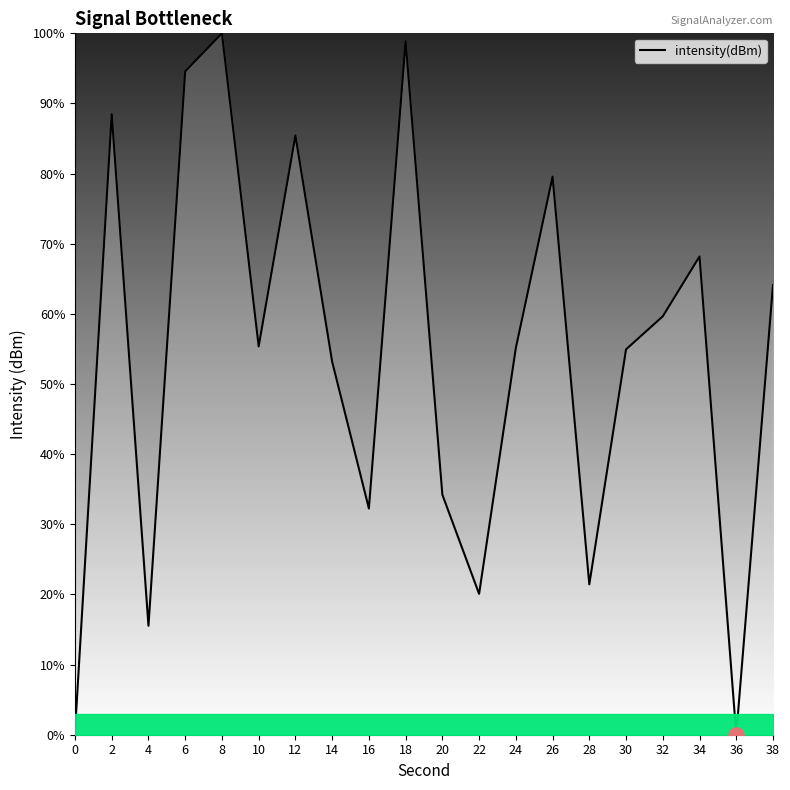

Approximately how many times larger is the value at 8 compared to 26?

1.3